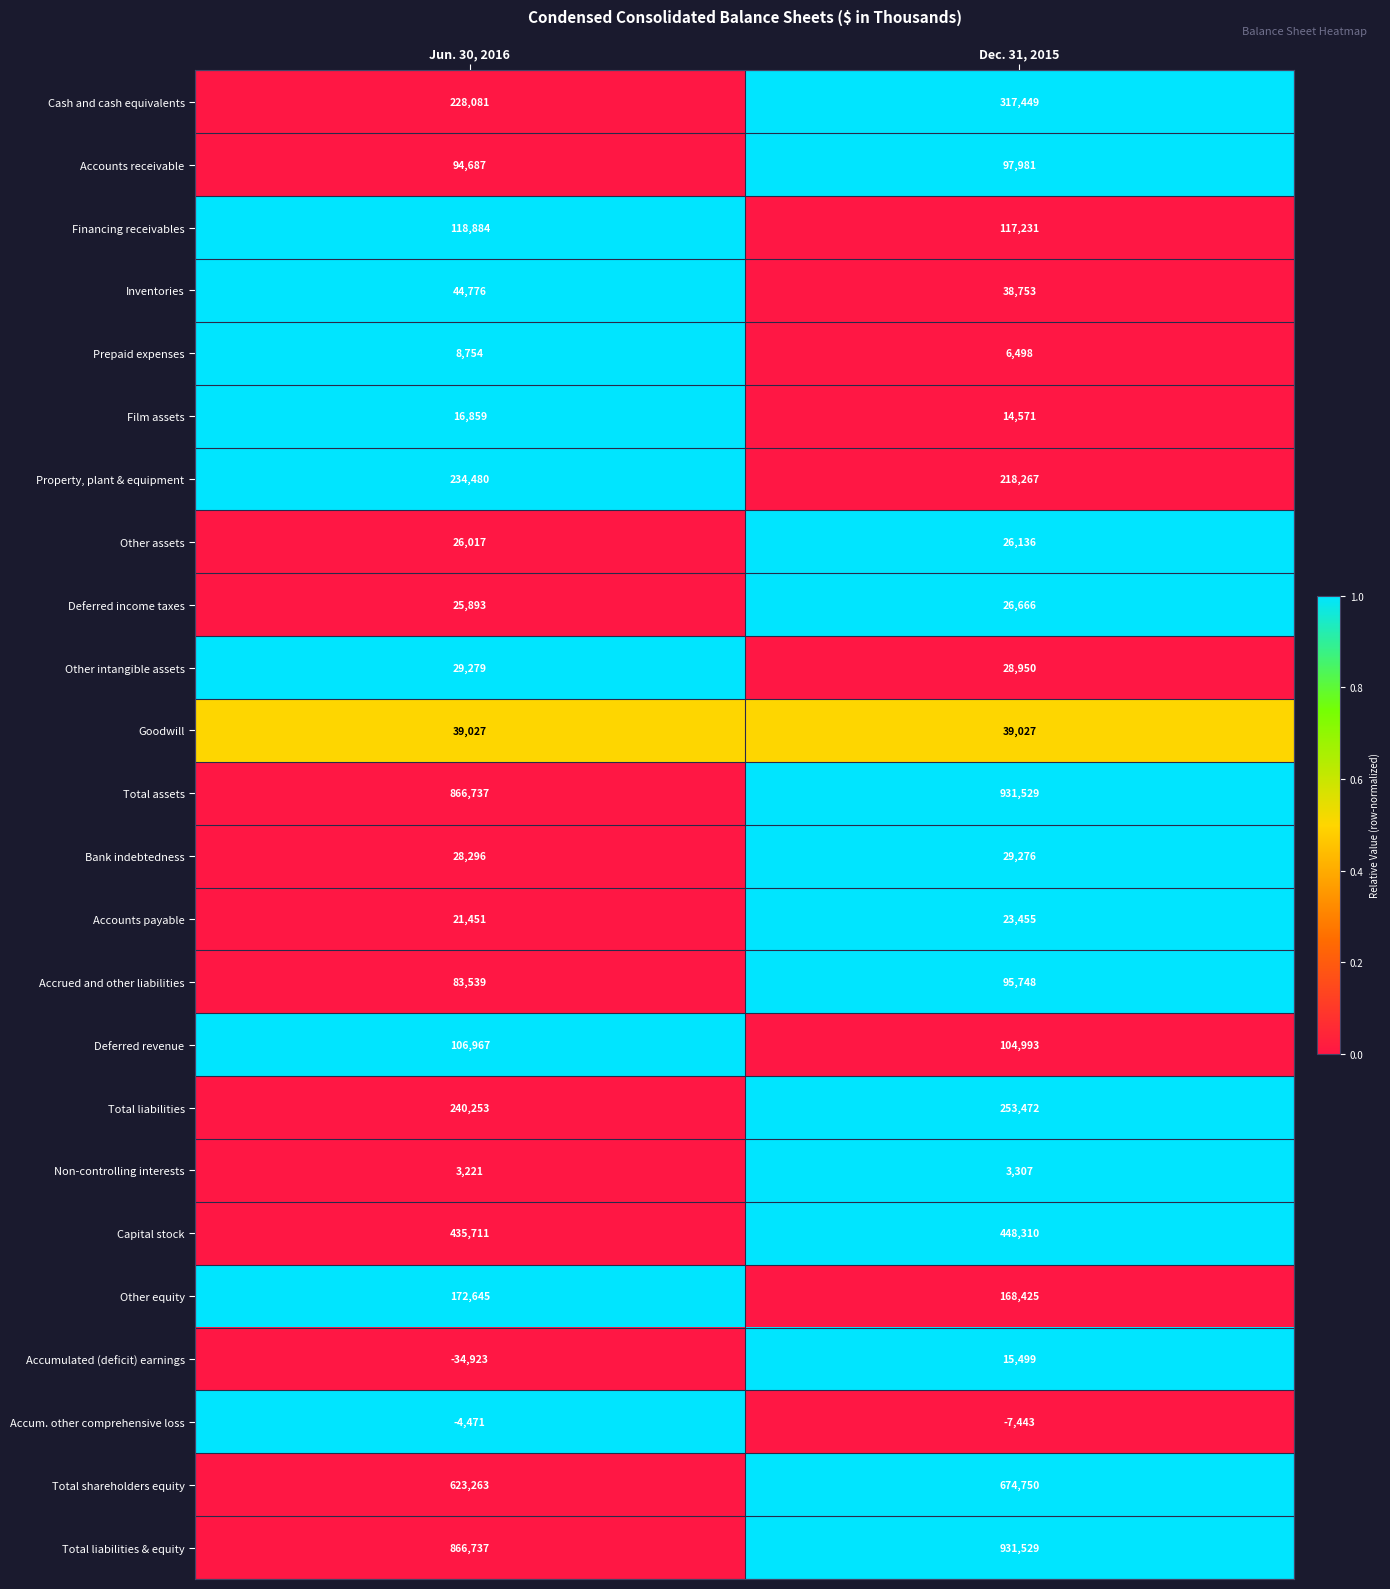

At which label is Financing receivables closest to 118057?

Dec. 31, 2015